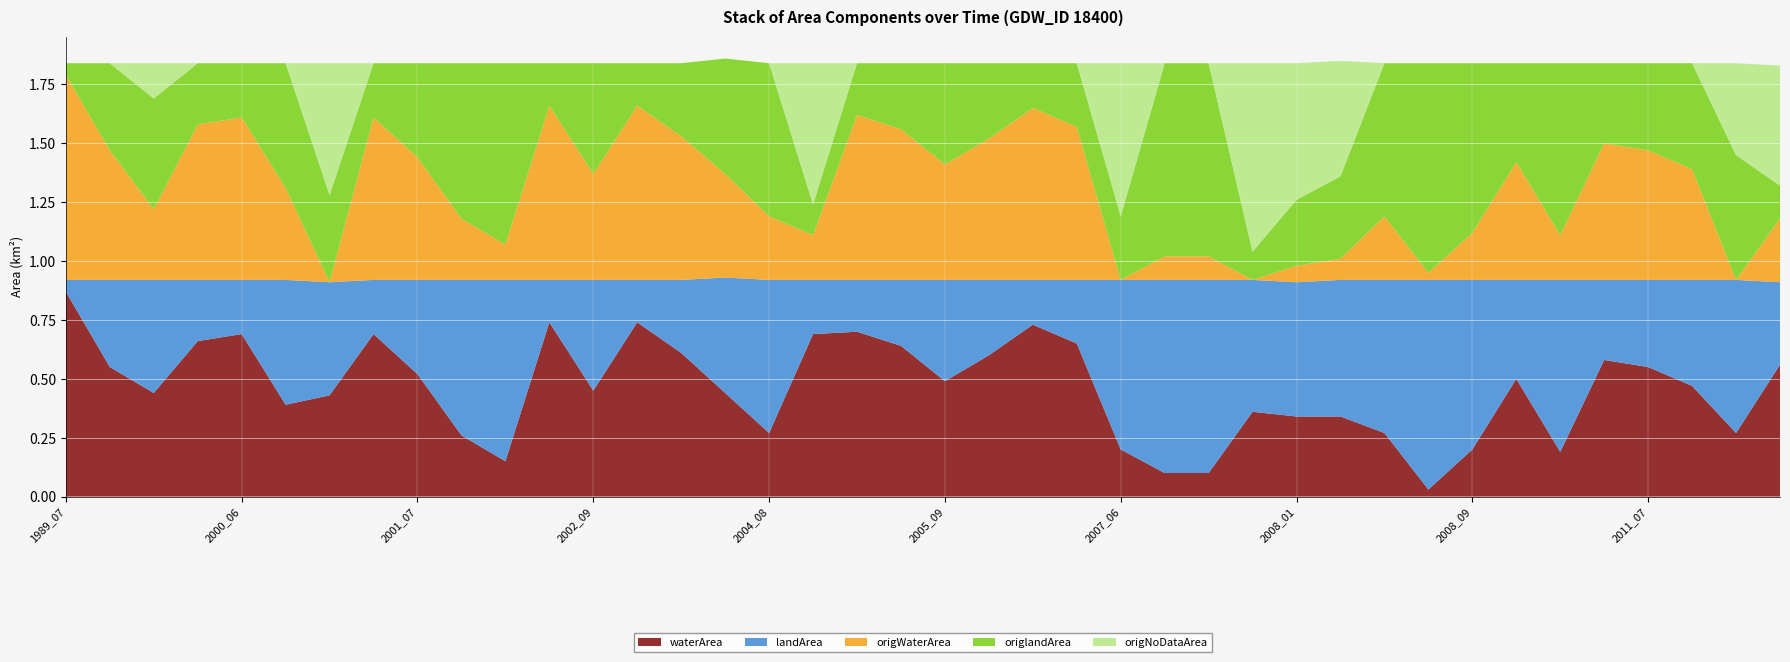

Reading right to left, list all the values displayed in this chart.

waterArea: 2020_11=0.6	2012_09=0.3	2011_08=0.5	2011_07=0.6	2010_08=0.6	2009_09=0.2	2009_07=0.5	2008_09=0.2	2008_08=0.0	2008_07=0.3	2008_03=0.3	2008_01=0.3	2007_12=0.4	2007_10=0.1	2007_08=0.1	2007_06=0.2	2006_08=0.7	2006_07=0.7	2006_06=0.6	2005_09=0.5	2005_08=0.6	2005_07=0.7	2005_06=0.7	2004_08=0.3	2004_07=0.4	2003_08=0.6	2003_07=0.7	2002_09=0.5	2002_08=0.7	2001_10=0.1	2001_09=0.3	2001_07=0.5	2001_06=0.7	2001_02=0.4	2000_09=0.4	2000_06=0.7	1999_09=0.7	1995_11=0.4	1995_09=0.6	1989_07=0.9
landArea: 2020_11=0.3	2012_09=0.7	2011_08=0.5	2011_07=0.4	2010_08=0.3	2009_09=0.7	2009_07=0.4	2008_09=0.7	2008_08=0.9	2008_07=0.7	2008_03=0.6	2008_01=0.6	2007_12=0.6	2007_10=0.8	2007_08=0.8	2007_06=0.7	2006_08=0.3	2006_07=0.2	2006_06=0.3	2005_09=0.4	2005_08=0.3	2005_07=0.2	2005_06=0.2	2004_08=0.7	2004_07=0.5	2003_08=0.3	2003_07=0.2	2002_09=0.5	2002_08=0.2	2001_10=0.8	2001_09=0.7	2001_07=0.4	2001_06=0.2	2001_02=0.5	2000_09=0.5	2000_06=0.2	1999_09=0.3	1995_11=0.5	1995_09=0.4	1989_07=0.1
origWaterArea: 2020_11=0.3	2012_09=0.0	2011_08=0.5	2011_07=0.6	2010_08=0.6	2009_09=0.2	2009_07=0.5	2008_09=0.2	2008_08=0.0	2008_07=0.3	2008_03=0.1	2008_01=0.1	2007_12=0.0	2007_10=0.1	2007_08=0.1	2007_06=0.0	2006_08=0.7	2006_07=0.7	2006_06=0.6	2005_09=0.5	2005_08=0.6	2005_07=0.7	2005_06=0.2	2004_08=0.3	2004_07=0.4	2003_08=0.6	2003_07=0.7	2002_09=0.5	2002_08=0.7	2001_10=0.1	2001_09=0.3	2001_07=0.5	2001_06=0.7	2001_02=0.0	2000_09=0.4	2000_06=0.7	1999_09=0.7	1995_11=0.3	1995_09=0.6	1989_07=0.9
origlandArea: 2020_11=0.1	2012_09=0.5	2011_08=0.5	2011_07=0.4	2010_08=0.3	2009_09=0.7	2009_07=0.4	2008_09=0.7	2008_08=0.9	2008_07=0.7	2008_03=0.3	2008_01=0.3	2007_12=0.1	2007_10=0.8	2007_08=0.8	2007_06=0.3	2006_08=0.3	2006_07=0.2	2006_06=0.3	2005_09=0.4	2005_08=0.3	2005_07=0.2	2005_06=0.1	2004_08=0.7	2004_07=0.5	2003_08=0.3	2003_07=0.2	2002_09=0.5	2002_08=0.2	2001_10=0.8	2001_09=0.7	2001_07=0.4	2001_06=0.2	2001_02=0.4	2000_09=0.5	2000_06=0.2	1999_09=0.3	1995_11=0.5	1995_09=0.4	1989_07=0.1
origNoDataArea: 2020_11=0.5	2012_09=0.4	2011_08=0.0	2011_07=0.0	2010_08=0.0	2009_09=0.0	2009_07=0.0	2008_09=0.0	2008_08=0.0	2008_07=0.0	2008_03=0.5	2008_01=0.6	2007_12=0.8	2007_10=0.0	2007_08=0.0	2007_06=0.7	2006_08=0.0	2006_07=0.0	2006_06=0.0	2005_09=0.0	2005_08=0.0	2005_07=0.0	2005_06=0.6	2004_08=0.0	2004_07=0.0	2003_08=0.0	2003_07=0.0	2002_09=0.0	2002_08=0.0	2001_10=0.0	2001_09=0.0	2001_07=0.0	2001_06=0.0	2001_02=0.6	2000_09=0.0	2000_06=0.0	1999_09=0.0	1995_11=0.1	1995_09=0.0	1989_07=0.0